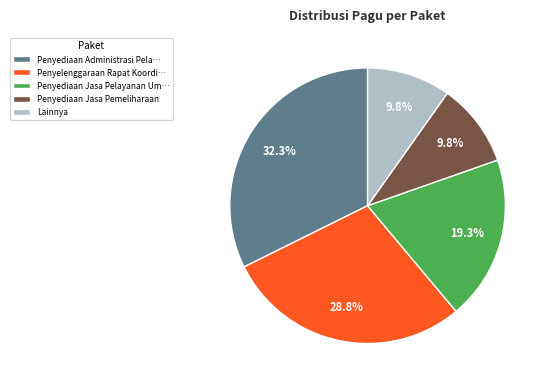

Between Lainnya and Penyediaan Administrasi Pela…, which is larger?

Penyediaan Administrasi Pela…